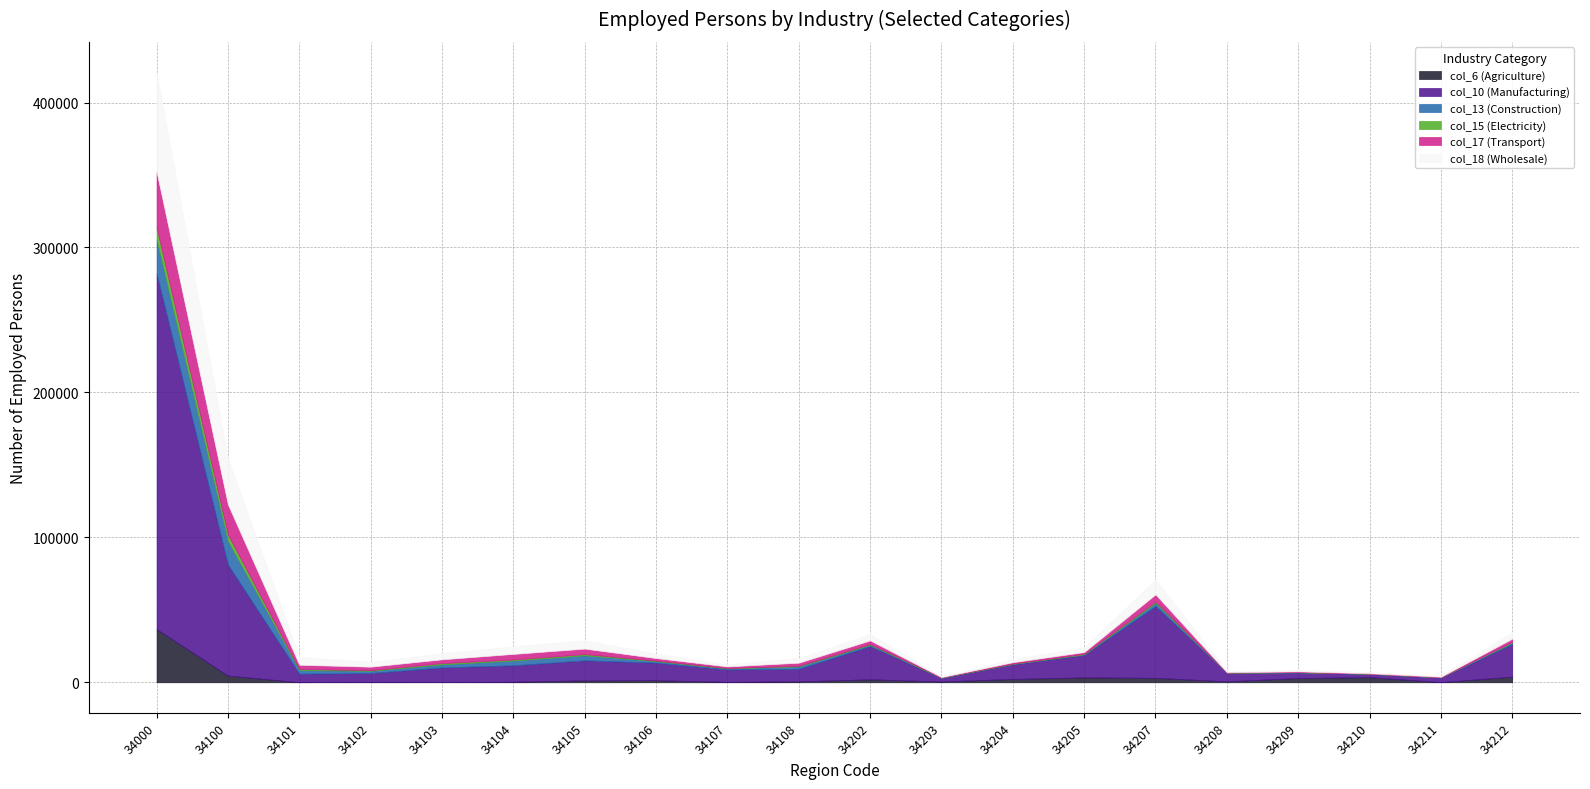

Which category has the lowest value in the col_6 (Agriculture) series?

34101